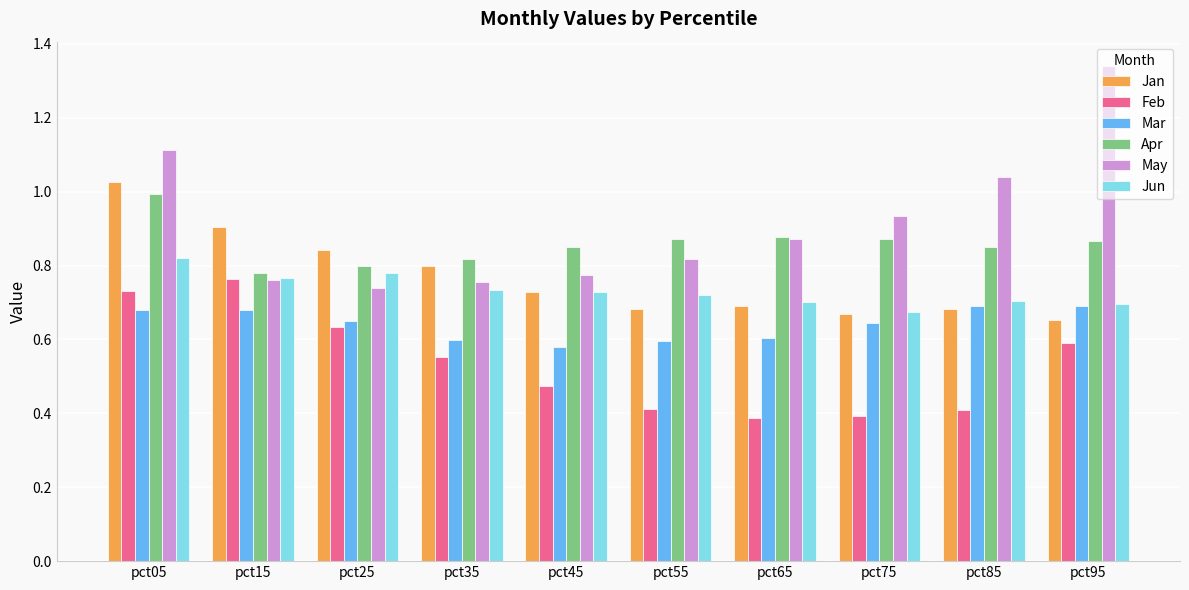

At how many categories does at least one series exceed 0?

10